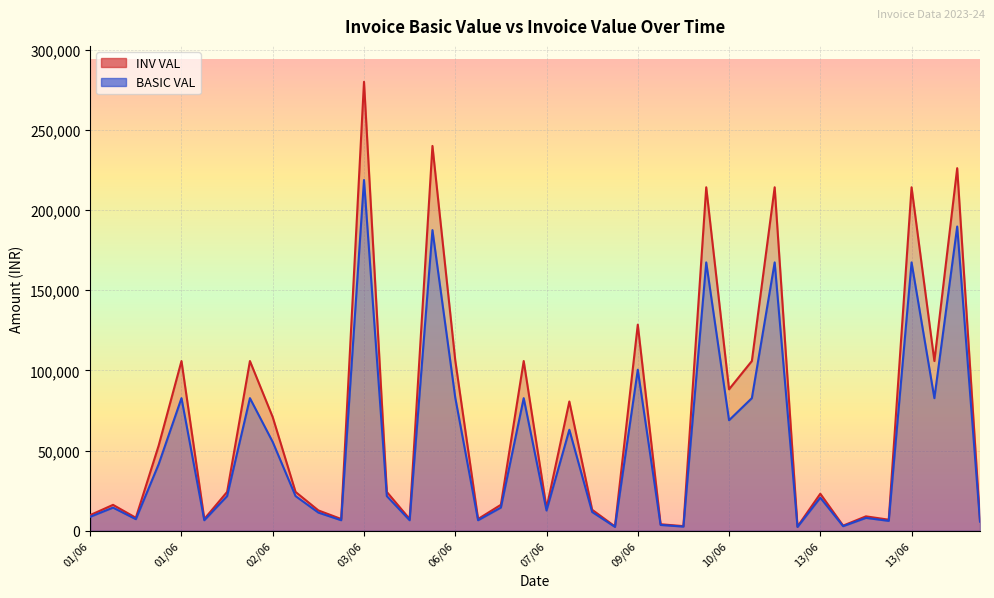

What is the label of the 1st point from the right?

14/06